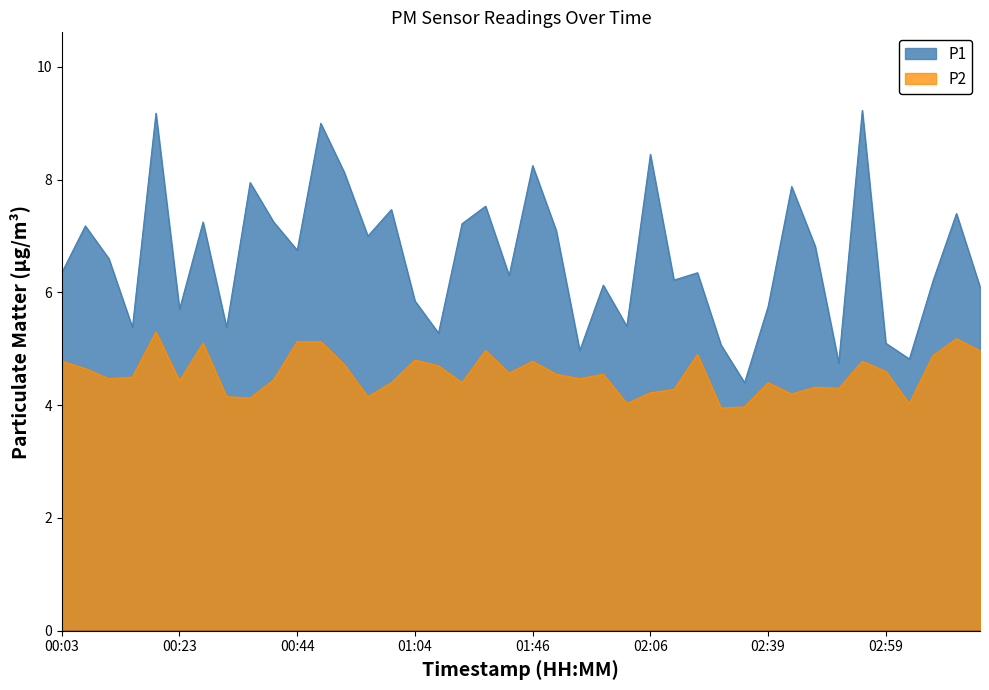

In P1, how many points are lower than both neighbors (excluding endpoints)?

13